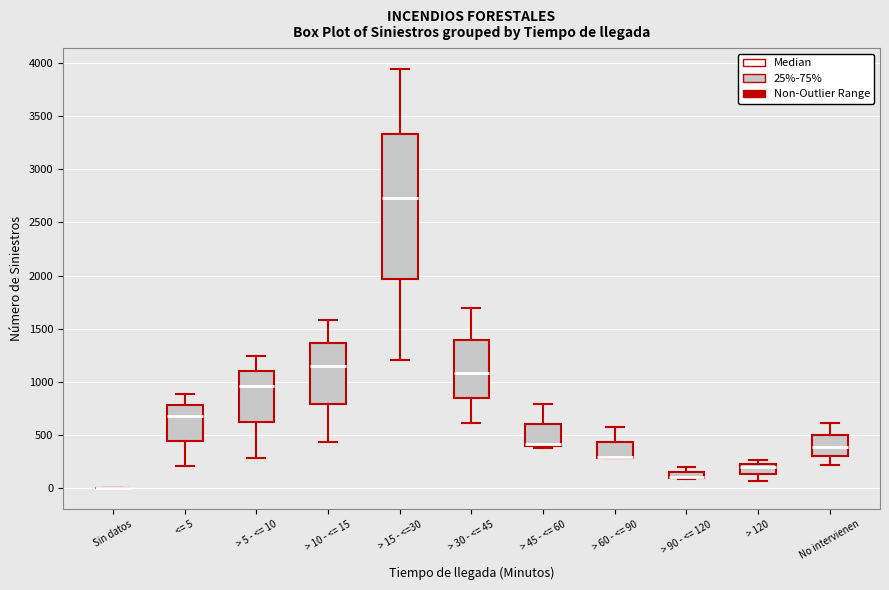

Which box is the tallest, from its lower edge to its upper edge?

> 15 - <=30